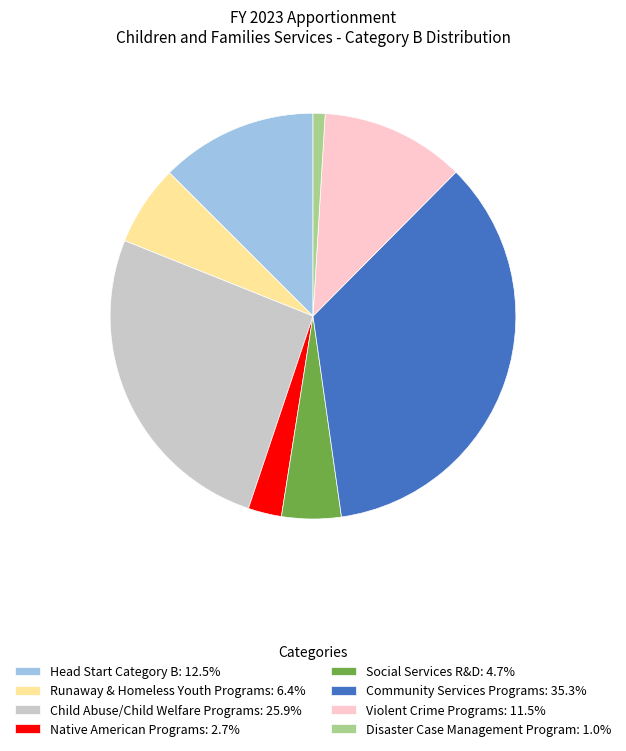

Is it true that Disaster Case Management Program is 11% of the pie?

False